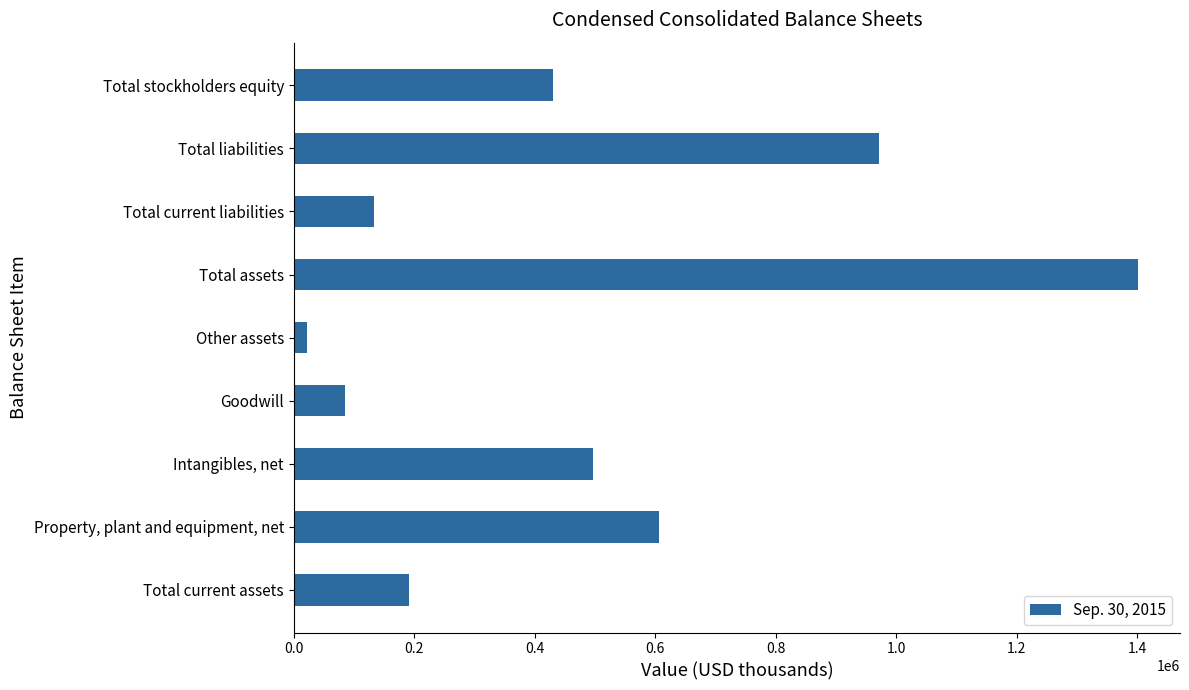

Reading bottom to top, extract all data points from this chart.

Total current assets=190636	Property, plant and equipment, net=606221	Intangibles, net=496815	Goodwill=85488	Other assets=21998	Total assets=1401158	Total current liabilities=132998	Total liabilities=970969	Total stockholders equity=430189